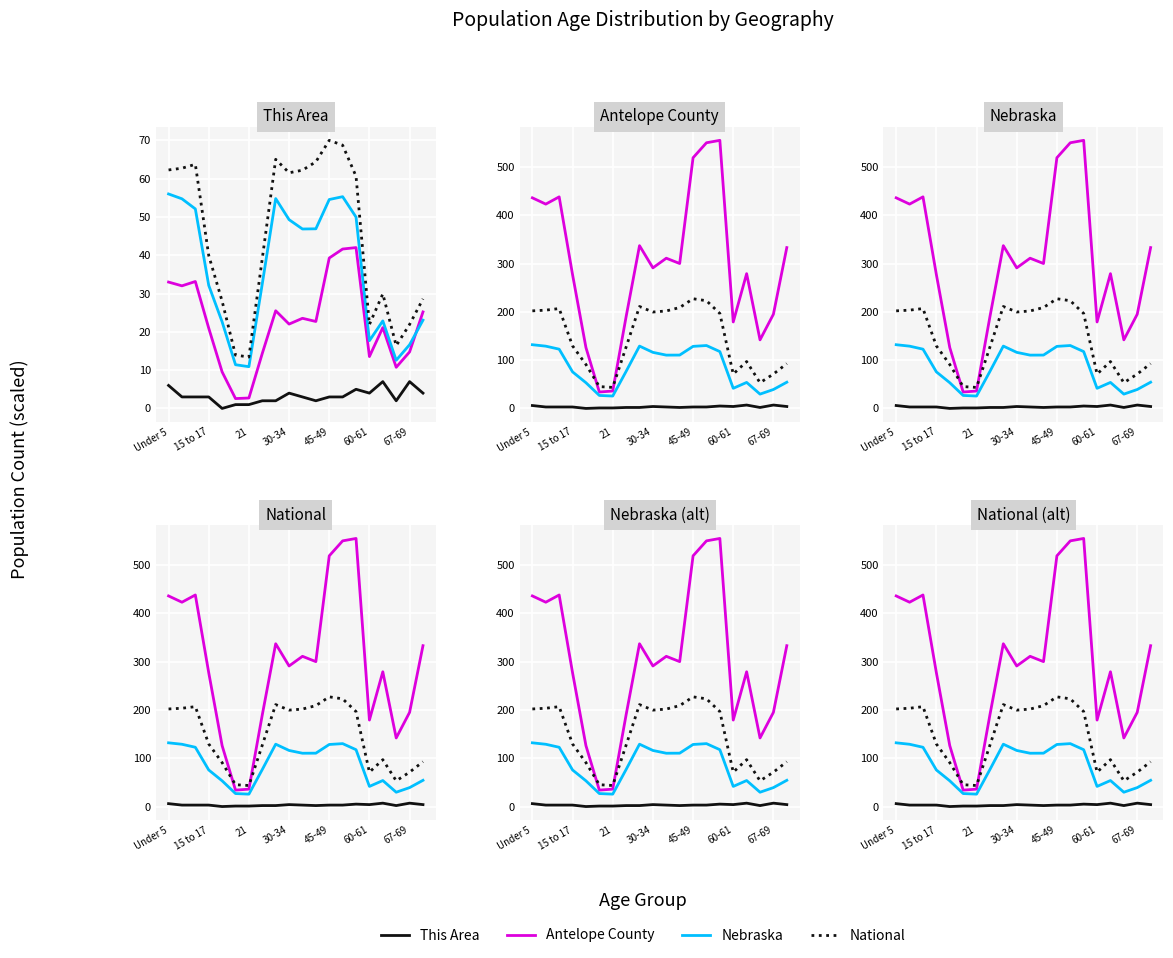

What is the difference between the maximum and minimum values in the Nebraska series?

106.2